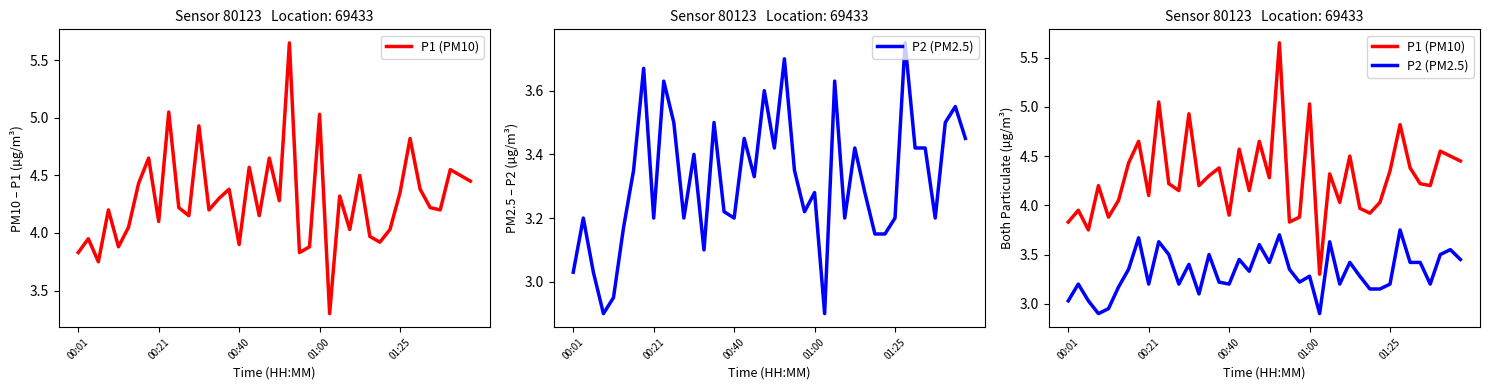

Does the chart have visible grid lines?

No